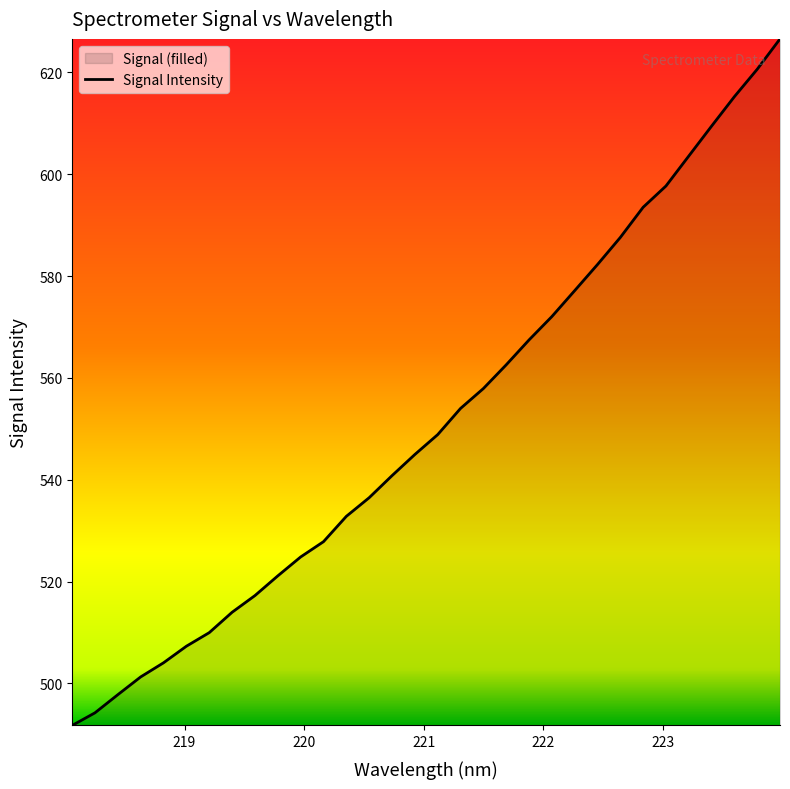

How many categories are shown in the chart?

32